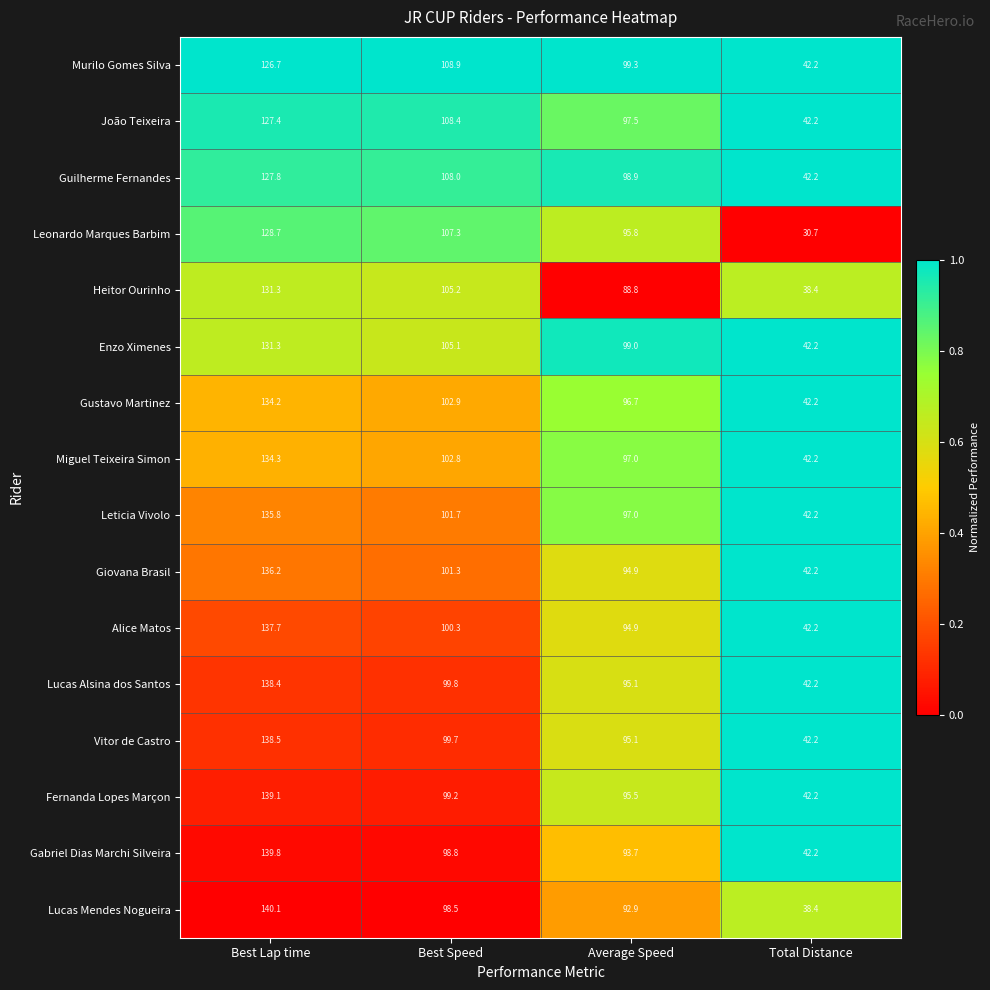

What is the difference between the second highest and second lowest values in the Guilherme Fernandes series?

9.1